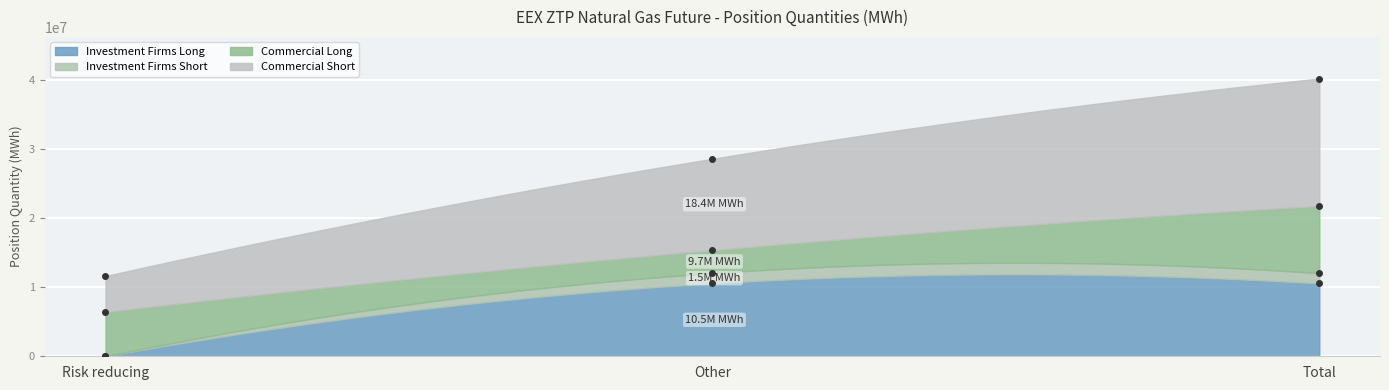

What is the approximate value of Commercial Short at Other?

28562208